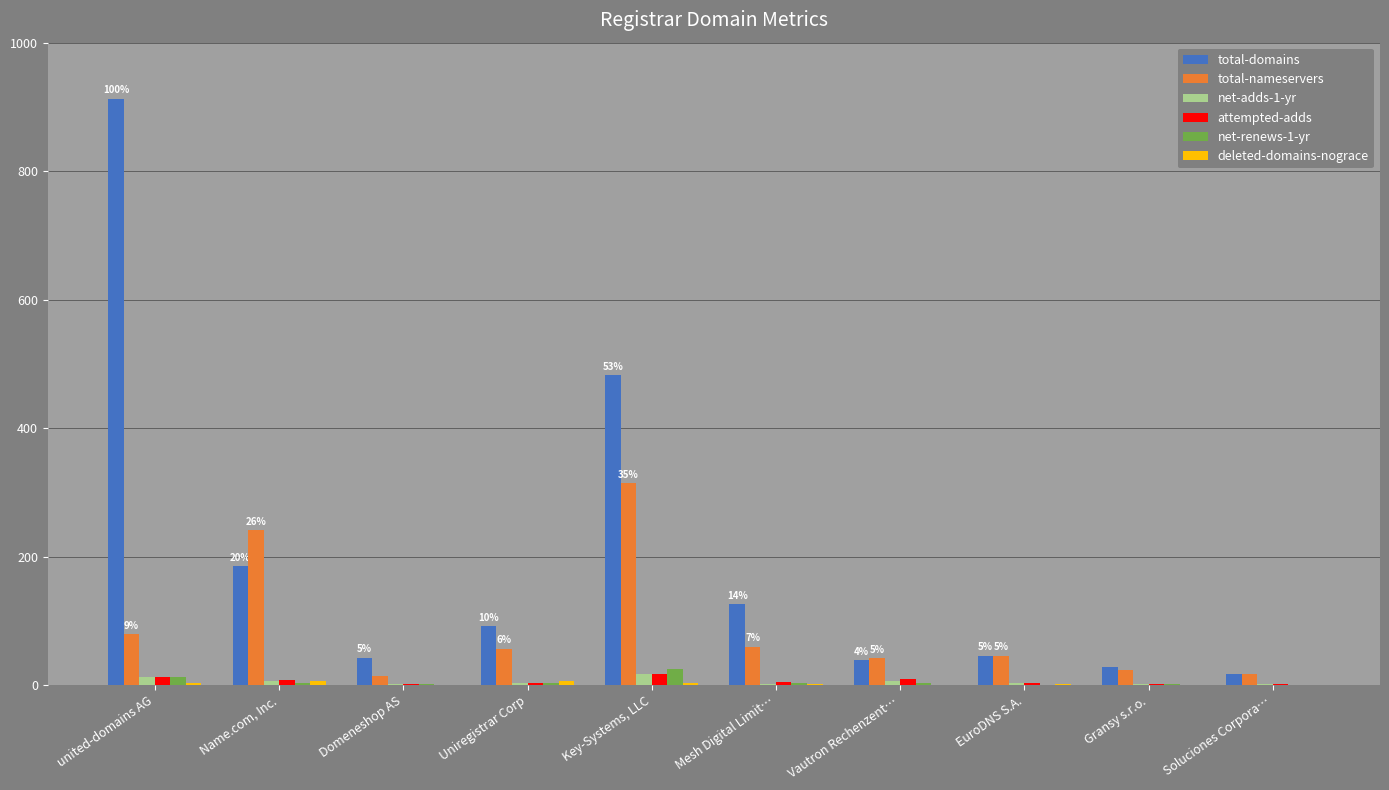

The net-adds-1-yr series shows 7 at Name.com, Inc.. True or false?

True